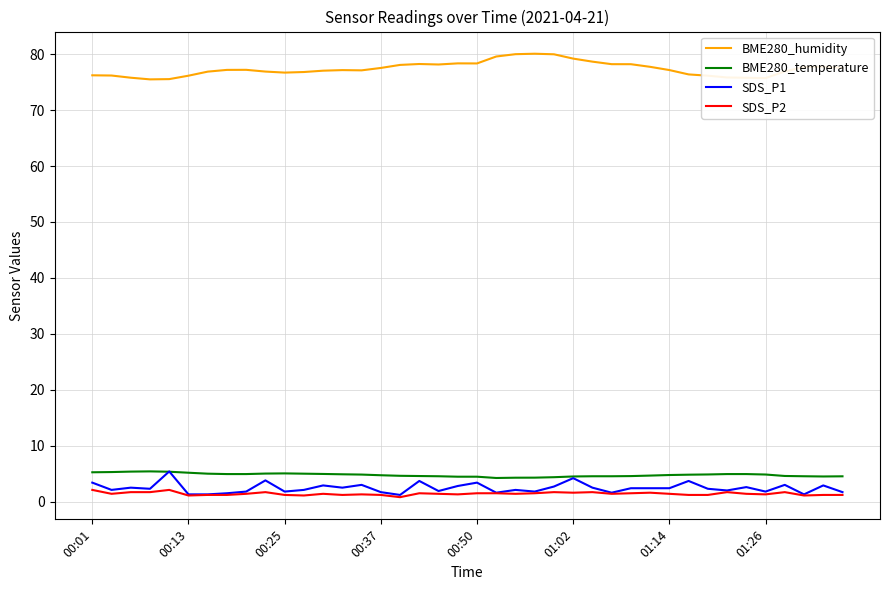

Which series has the largest total across all categories?

BME280_humidity